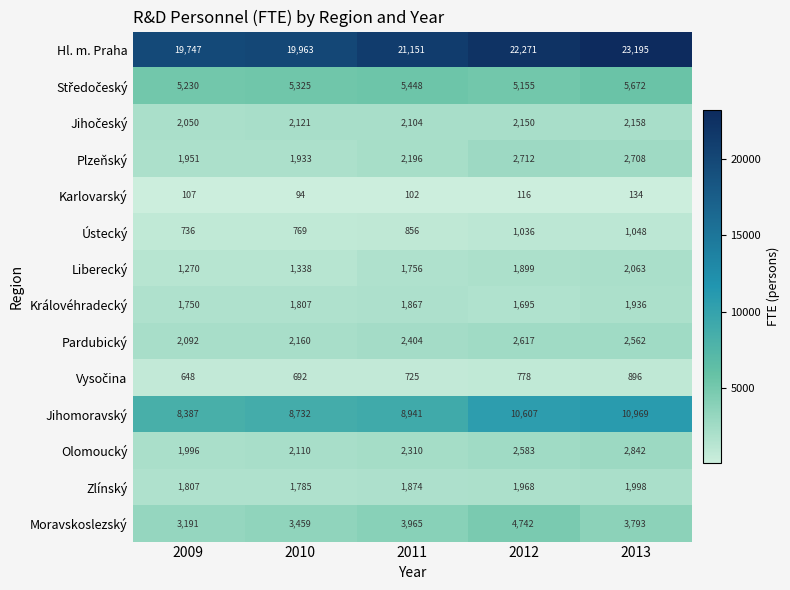

Which label corresponds to the largest value in the chart?

2013